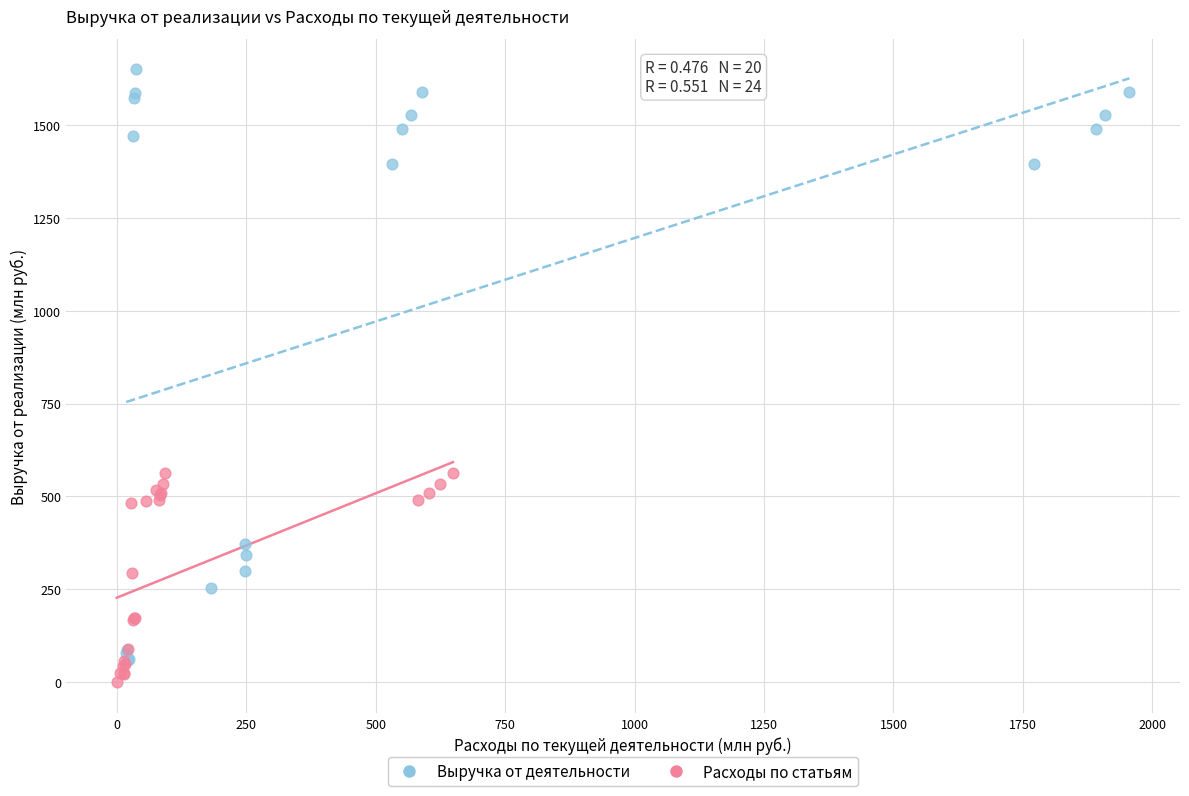

Which series reaches the maximum Y coordinate?

Выручка от деятельности